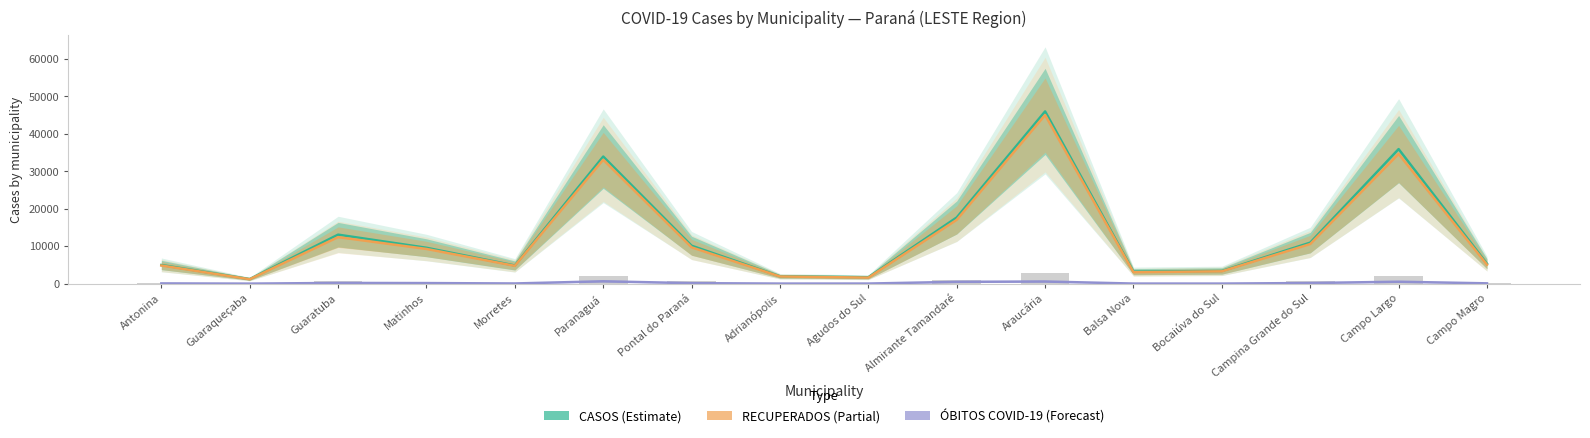

At which label does RECUPERADOS first exceed 9272?

Guaratuba